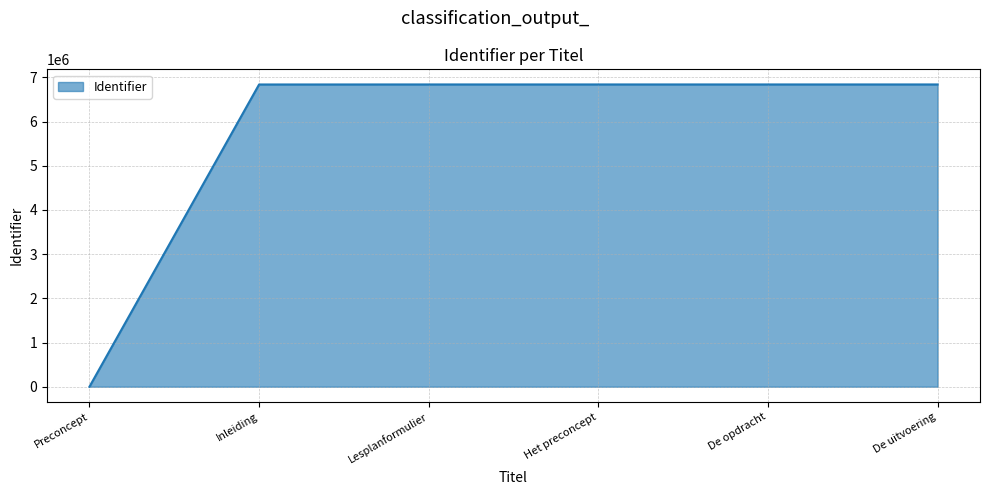

What is the approximate value at De uitvoering, to the nearest 50?

6838450